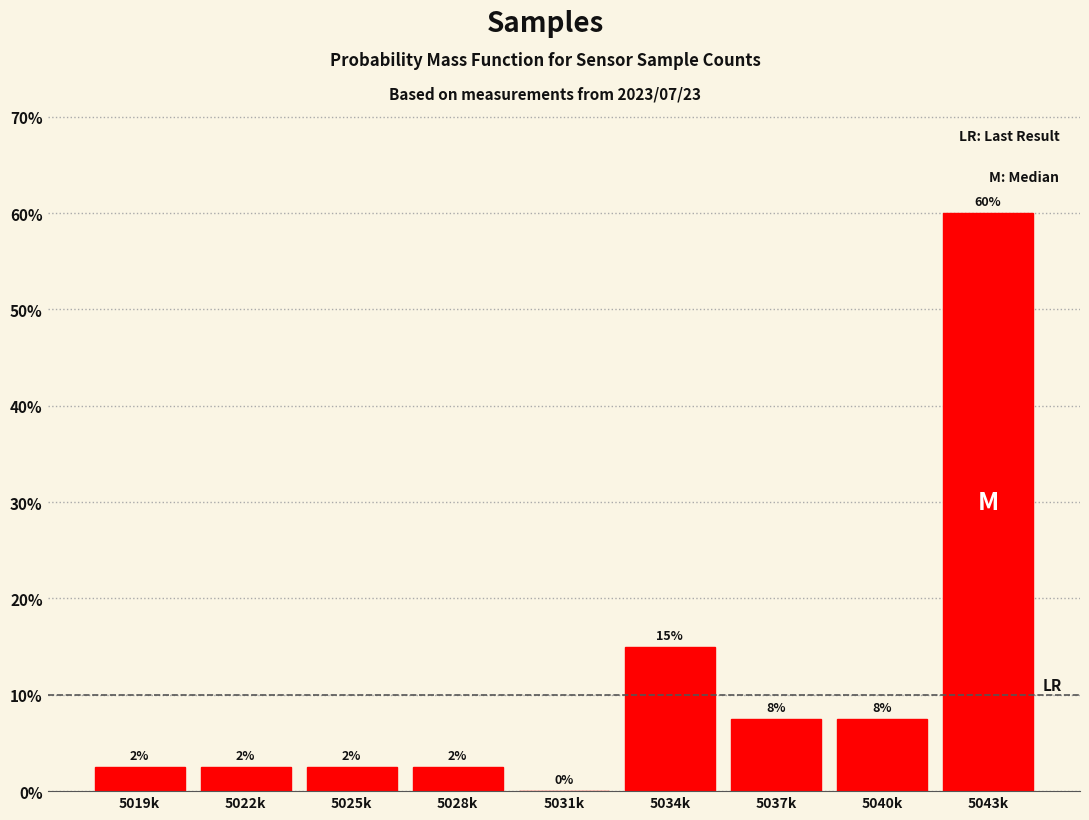

Are the bars horizontal?

No